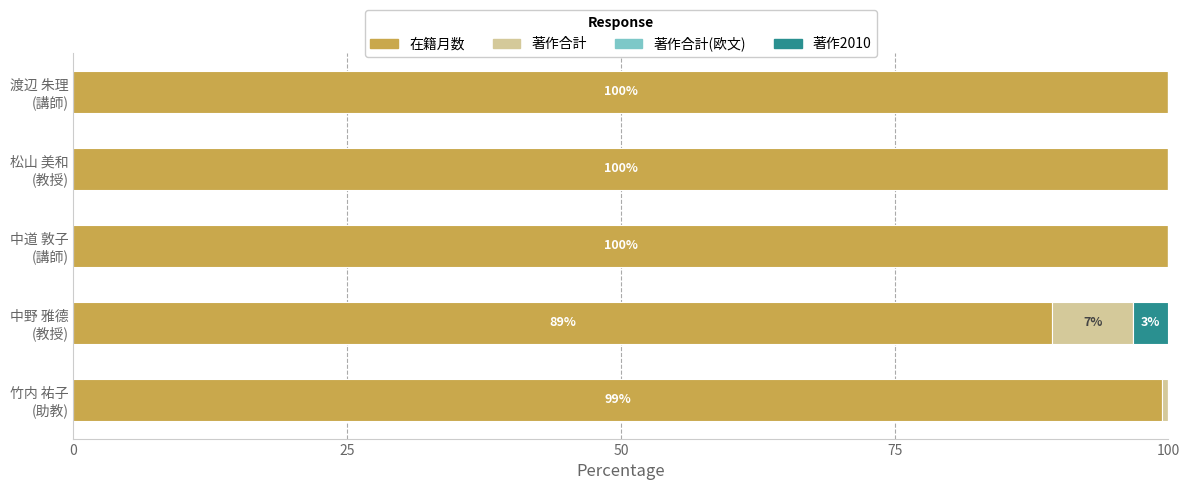

What is the maximum value for 在籍月数?

100.0